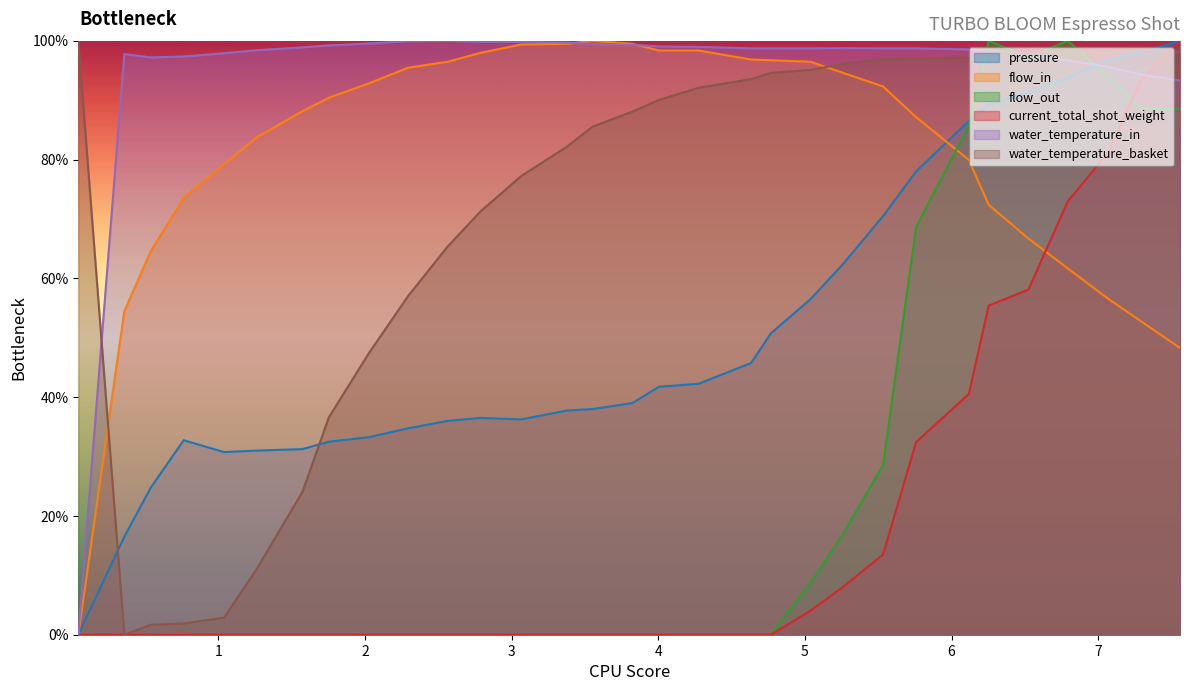

How many categories are shown in the chart?

31